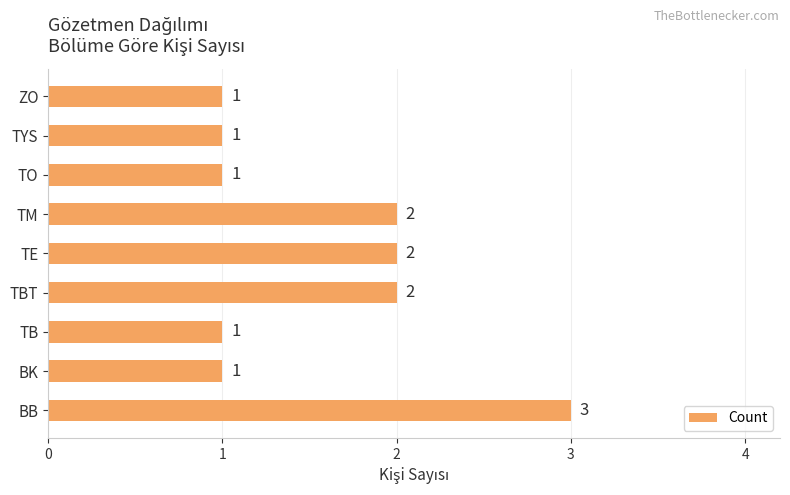

Is it true that the value at TM is 1?

False